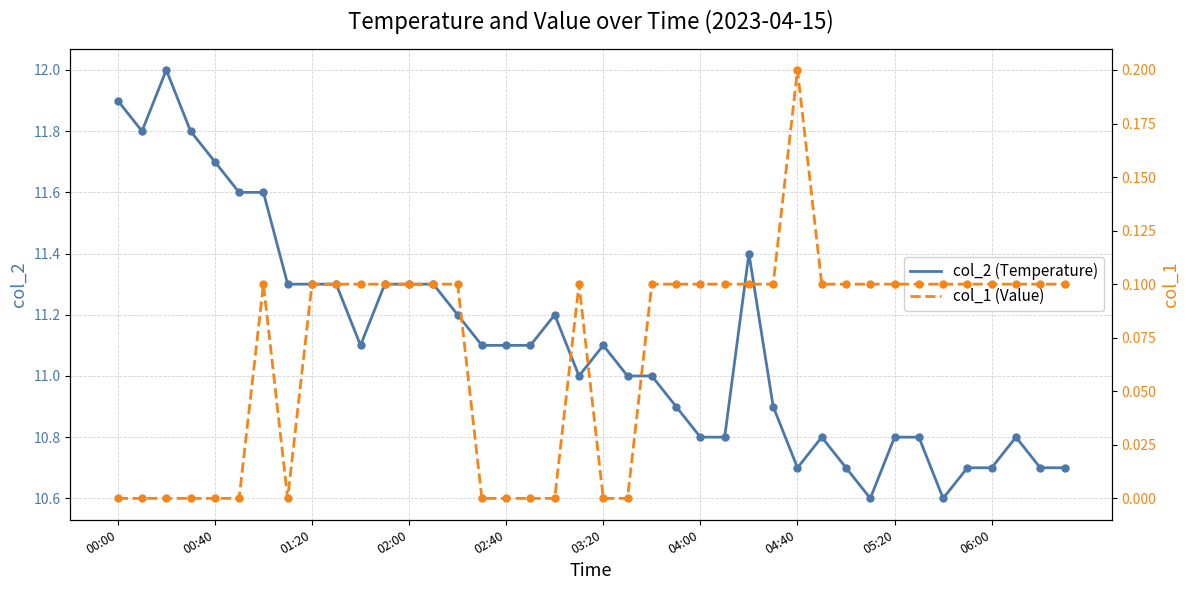

At how many categories does at least one series exceed 10?

40